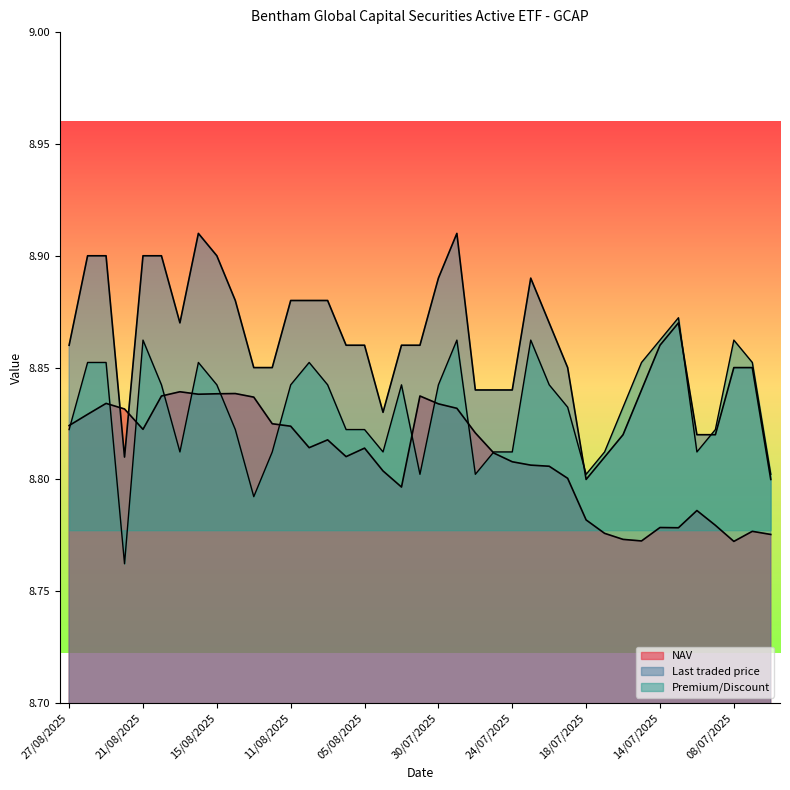

True or false: NAV and Premium/Discount cross at least once.

True